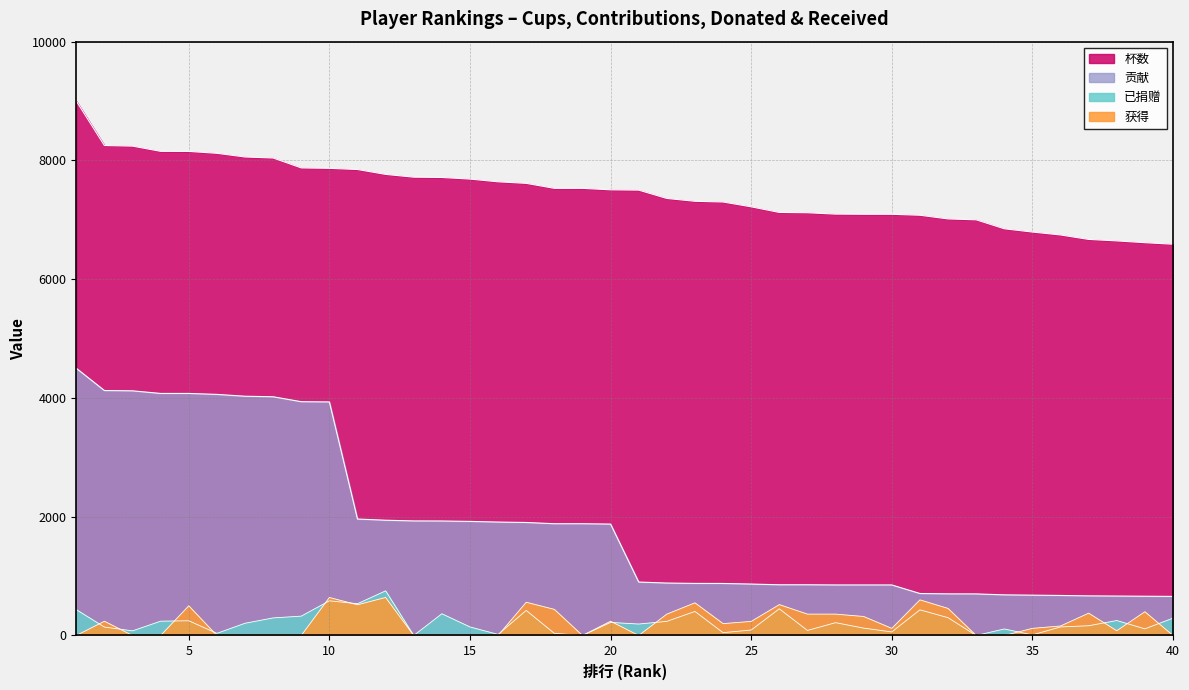

Reading left to right, extract all data points from this chart.

杯数: 9000	8251	8241	8153	8152	8120	8058	8041	7874	7867	7847	7765	7718	7713	7686	7640	7614	7530	7530	7505	7500	7360	7312	7300	7219	7124	7119	7096	7093	7093	7077	7015	7000	6849	6794	6745	6670	6645	6615	6589
贡献: 4500	4125	4120	4076	4076	4060	4029	4020	3937	3933	1961	1941	1929	1928	1921	1910	1903	1882	1882	1876	900	883	877	876	866	854	854	851	851	851	707	701	700	684	679	674	667	664	661	658
已捐赠: 435	142	78	241	248	36	206	296	326	584	535	752	0	366	144	18	422	36	0	220	193	238	405	48	92	449	85	216	124	60	432	300	0	110	10	144	164	252	112	292
获得: 0	240	0	0	500	0	0	0	0	640	517	640	0	0	0	0	560	440	0	240	0	360	550	200	237	520	360	360	320	120	600	456	0	0	120	160	376	80	400	0